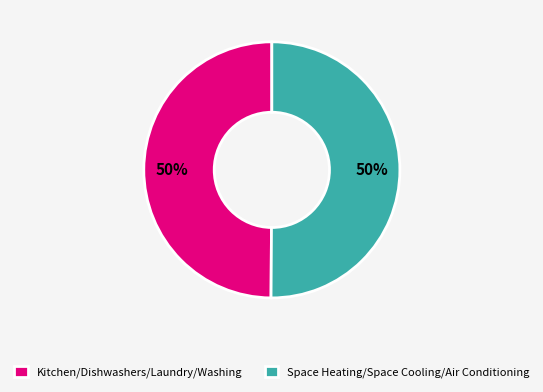

To the nearest percent, what portion does Space Heating/Space Cooling/Air Conditioning represent?

50%